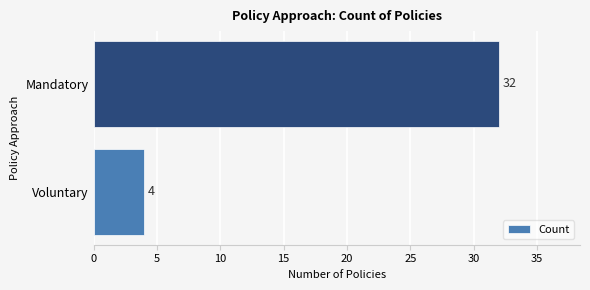

The chart shows a value of 2 at Voluntary. True or false?

False